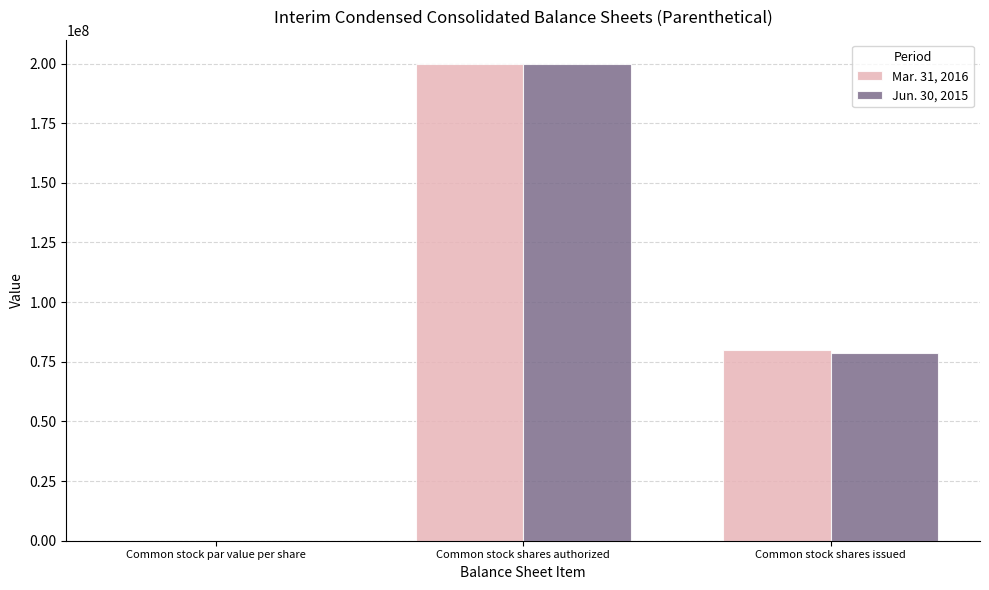

What is the sum of all Jun. 30, 2015 values?

278771905.0